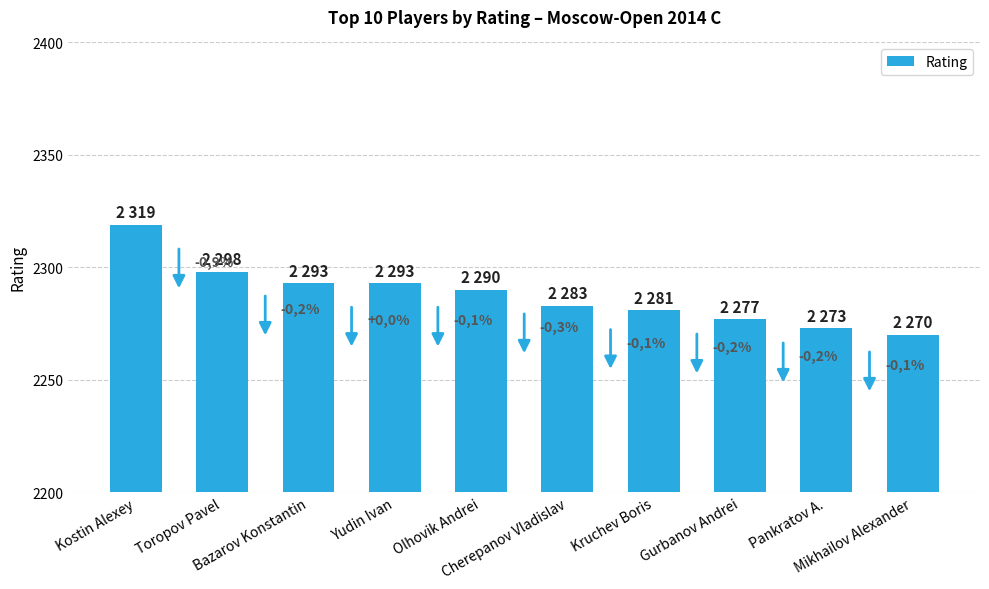

Is it true that the value at Pankratov A. is 4014?

False